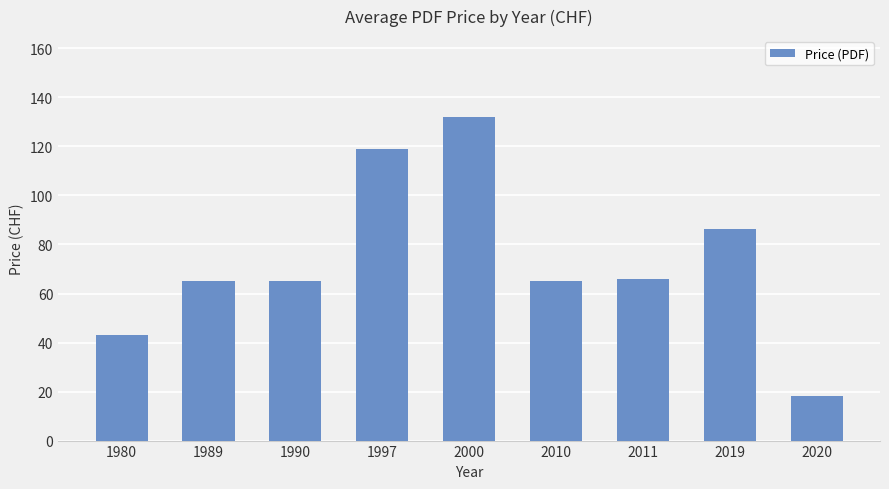

What is the difference between the maximum and minimum values?

114.0